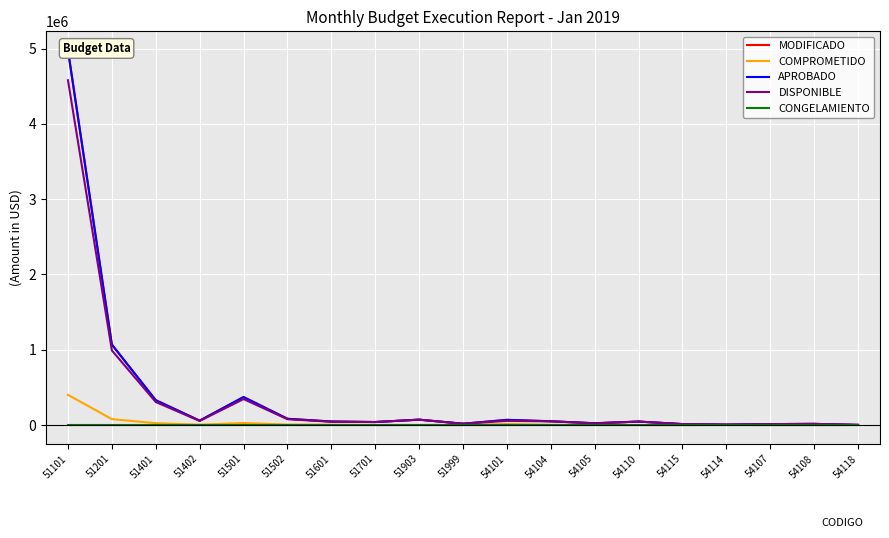

At which label is CONGELAMIENTO closest to 0?

51101